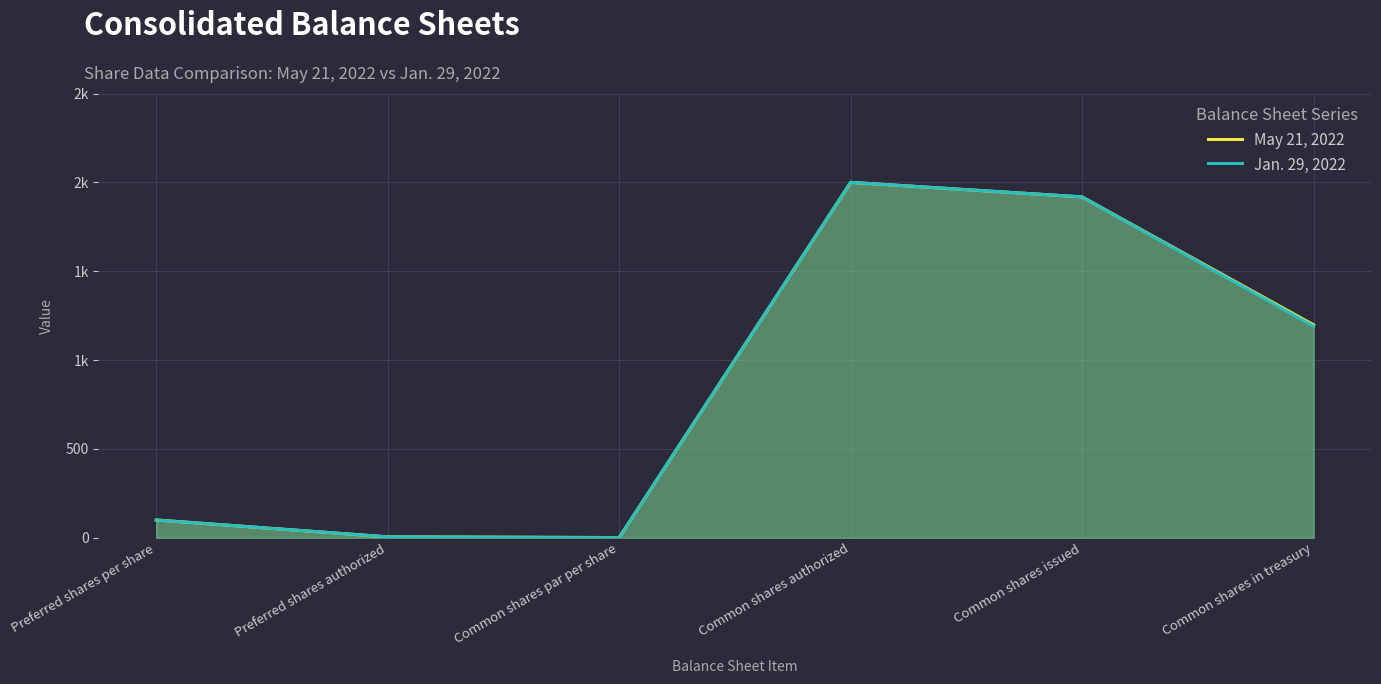

At which label does May 21, 2022 reach its peak?

Common shares authorized